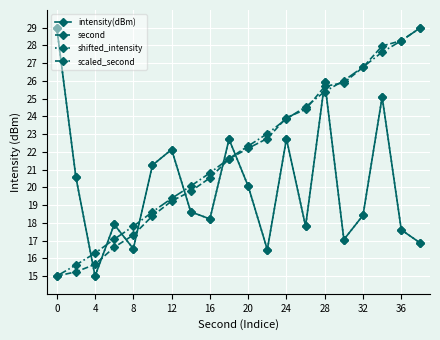

What are all the series names shown in the legend?

intensity(dBm), second, shifted_intensity, scaled_second